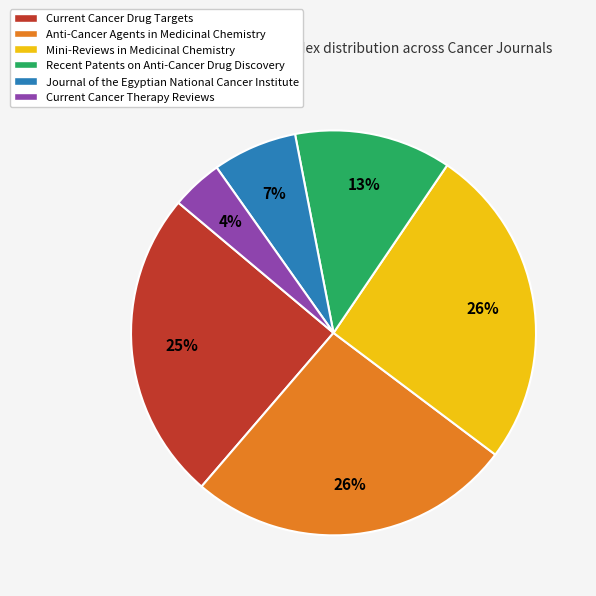

What is the smallest slice in the pie chart?

Current Cancer Therapy Reviews